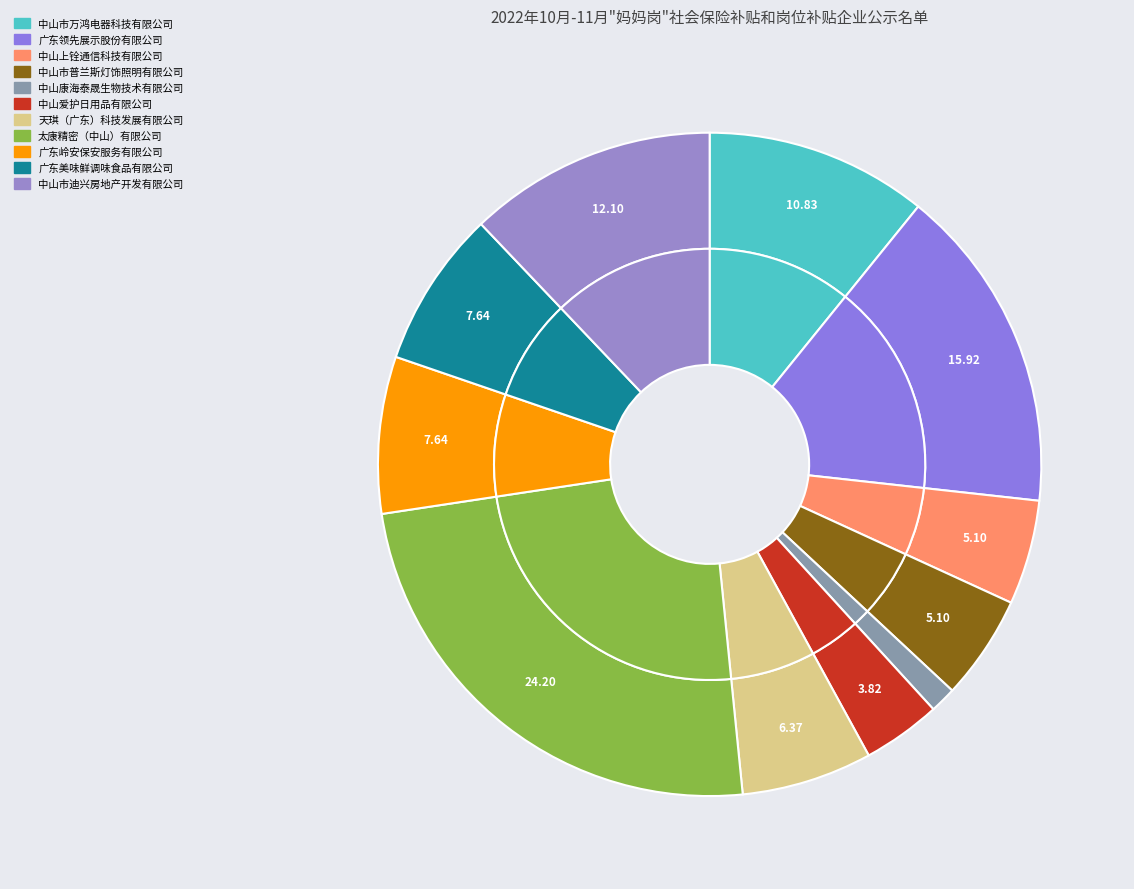

How many segments does this pie chart have?

11